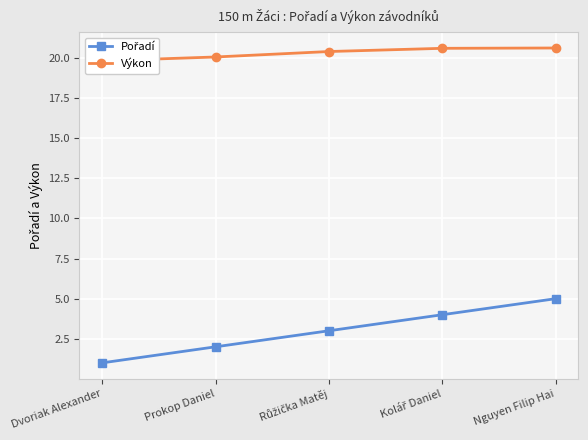

True or false: Pořadí and Výkon cross at least once.

False